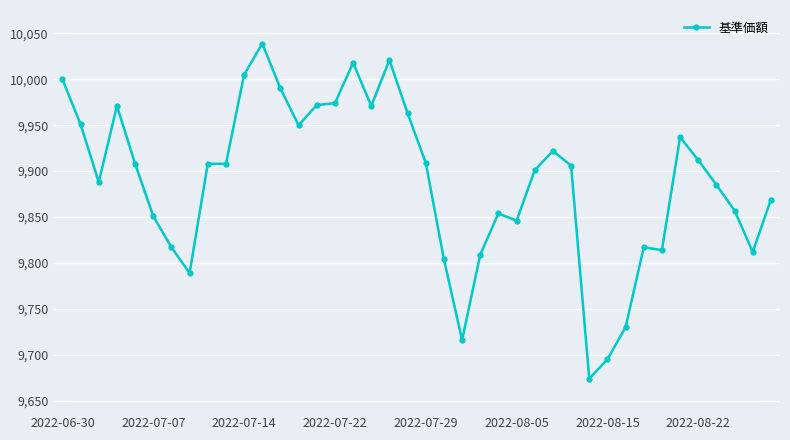

What is the smallest value displayed?

9674